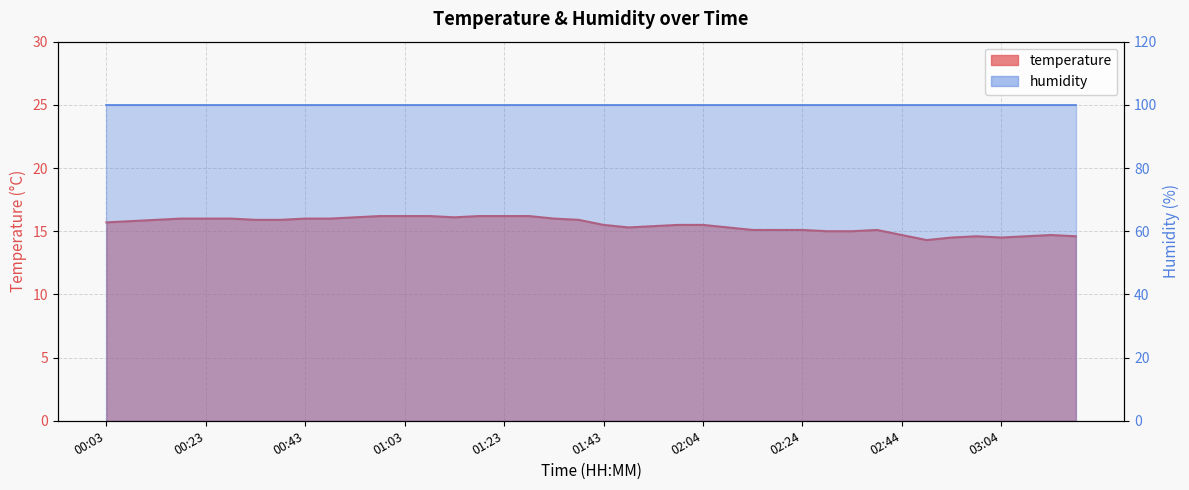

Which category has the highest value across all series?

00:58